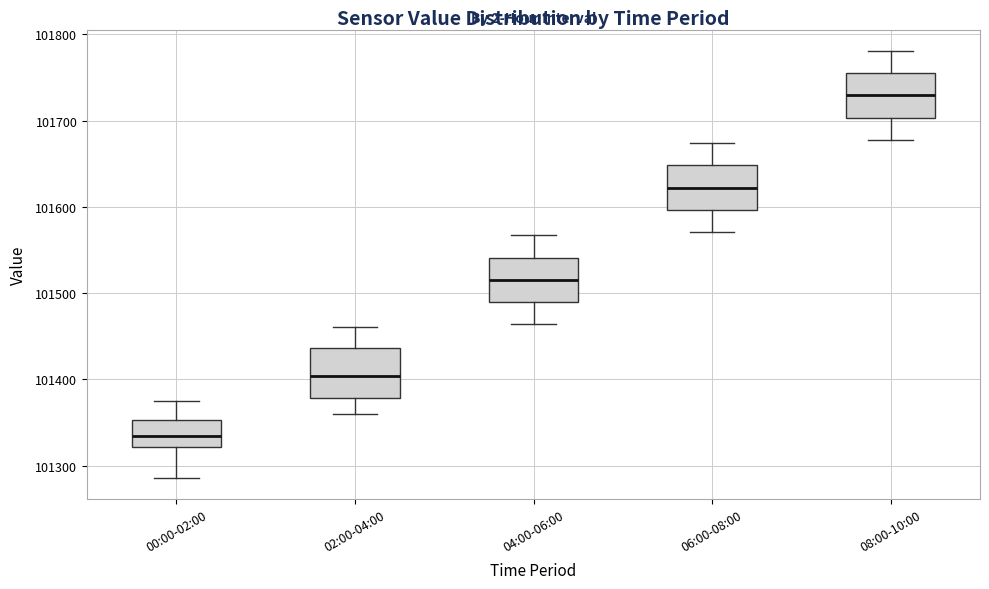

Which box has the lowest median line?

00:00-02:00